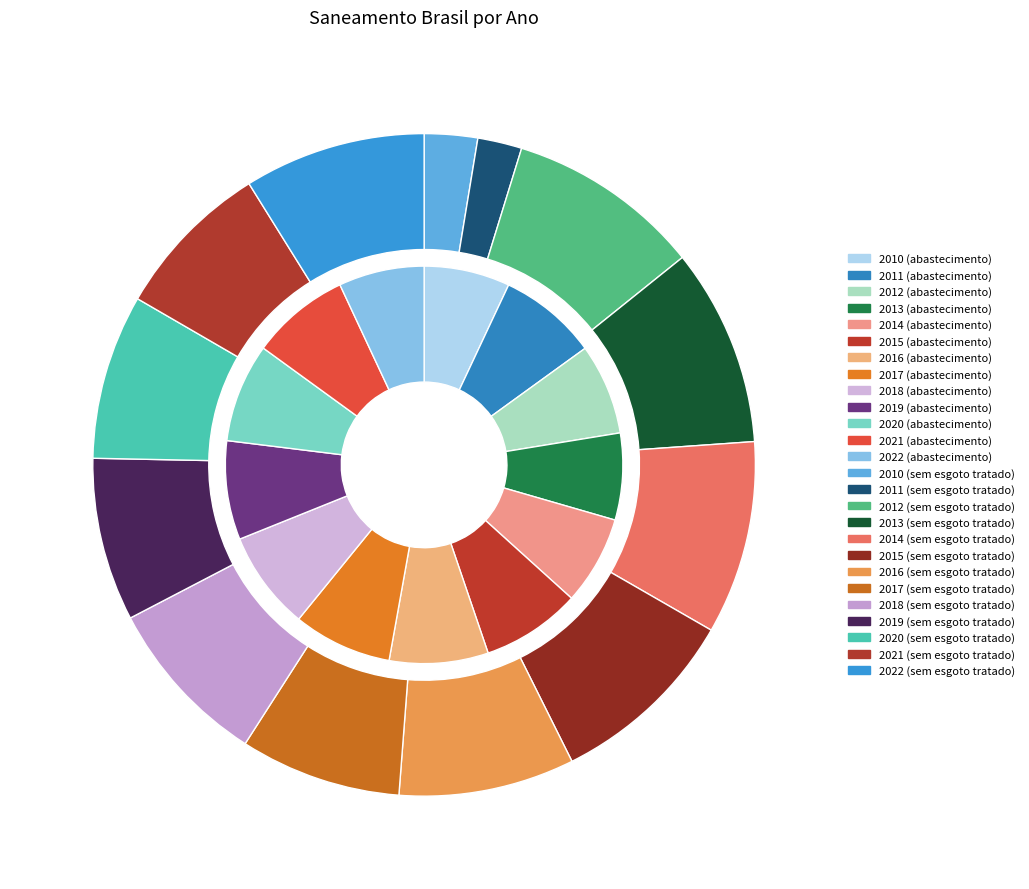

Which has a higher value, 2015 or 2021?

2015